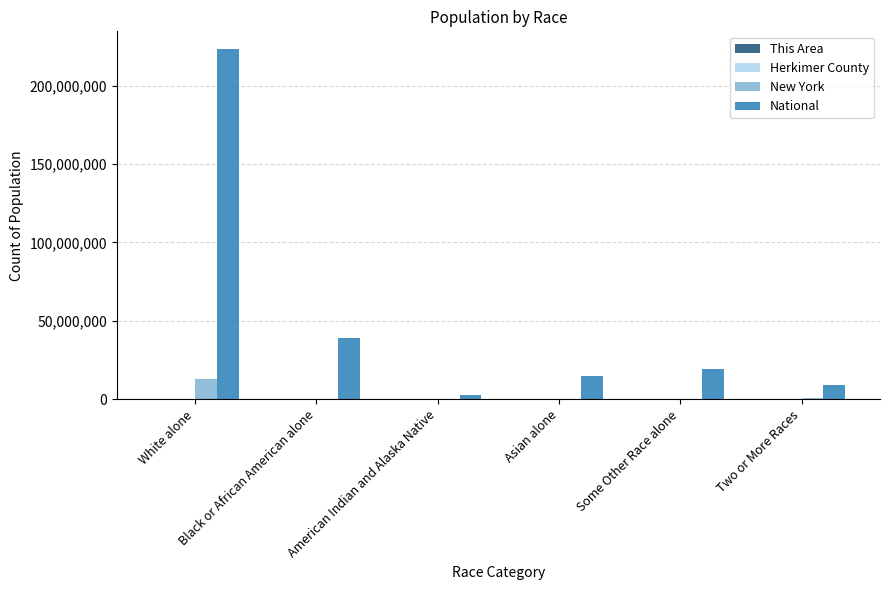

Which series has the largest total across all categories?

National